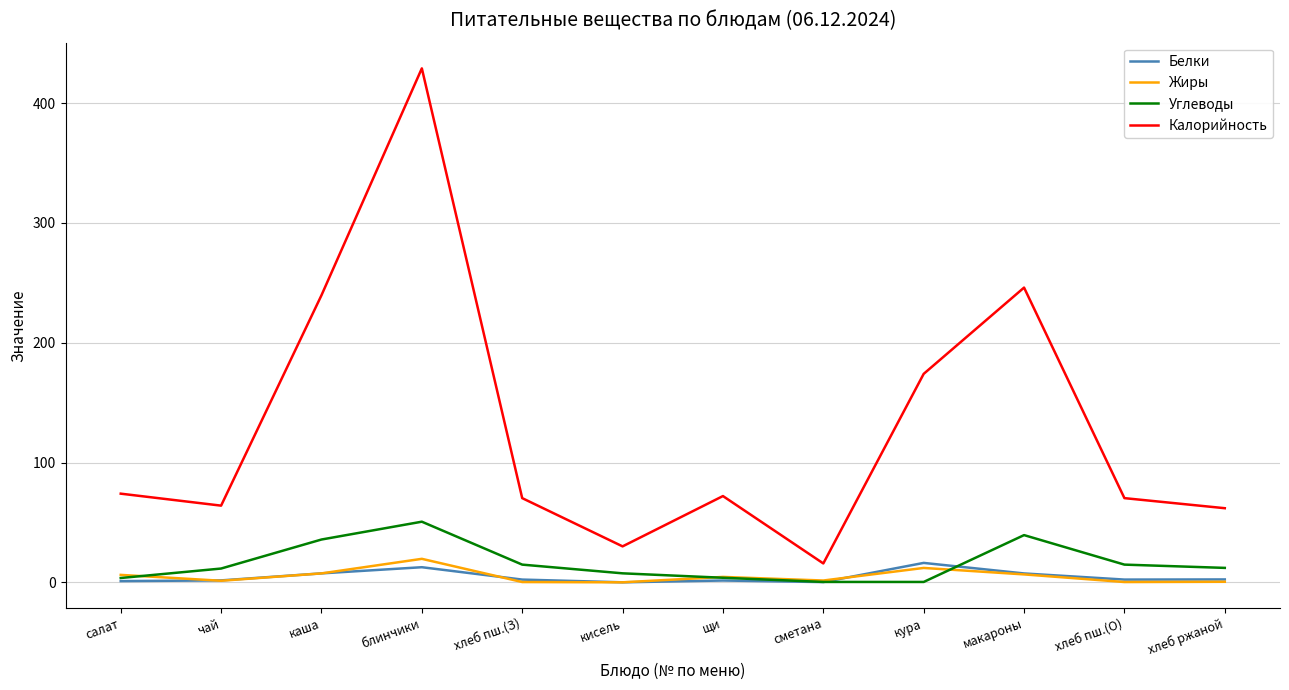

Which series has the largest range (max minus min)?

Калорийность